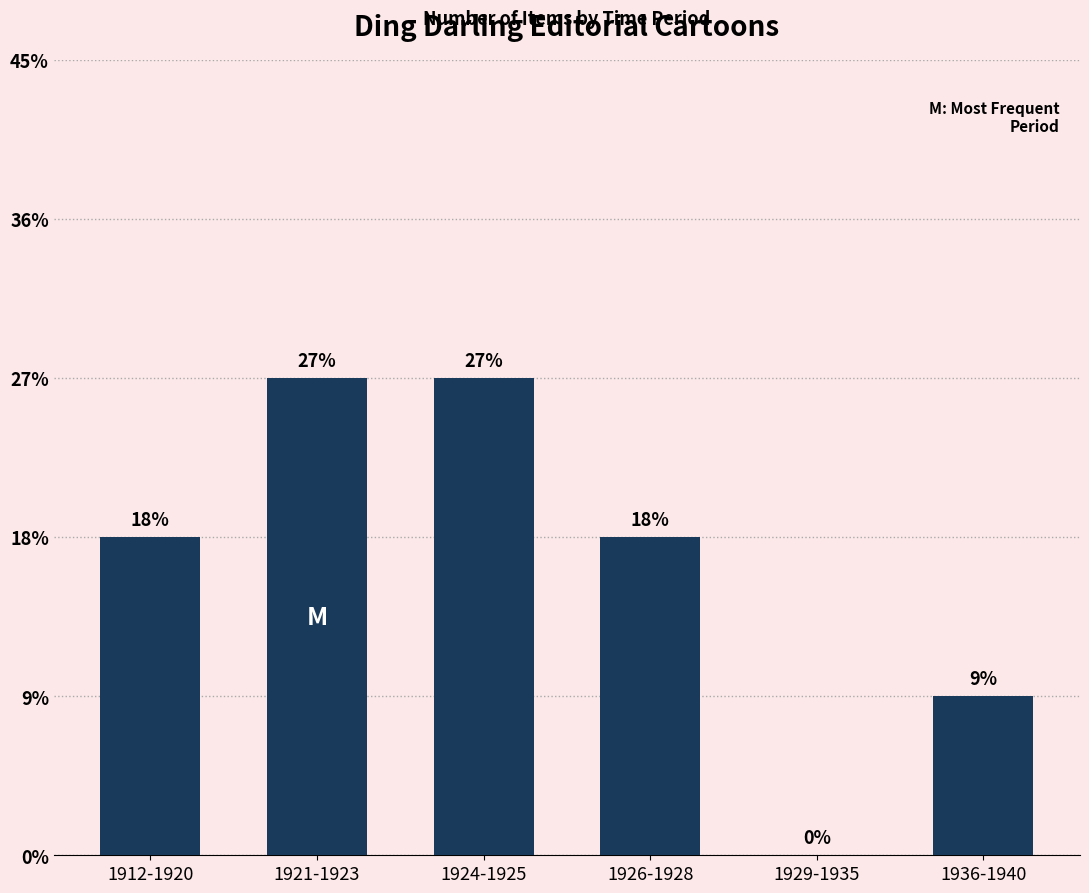

List the labels in order of value, largest first.

1921-1923, 1924-1925, 1912-1920, 1926-1928, 1936-1940, 1929-1935